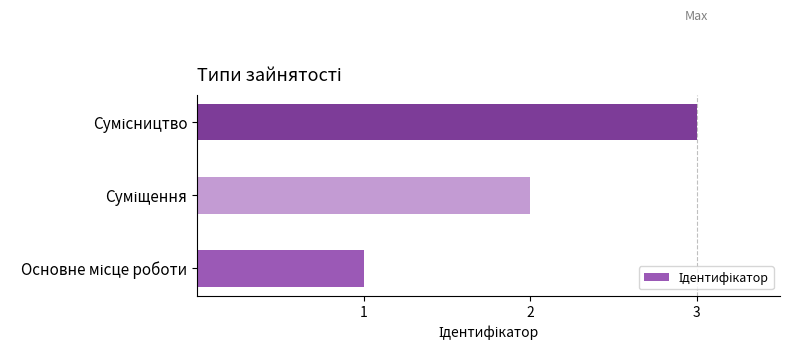

What is the maximum value shown in the chart?

3